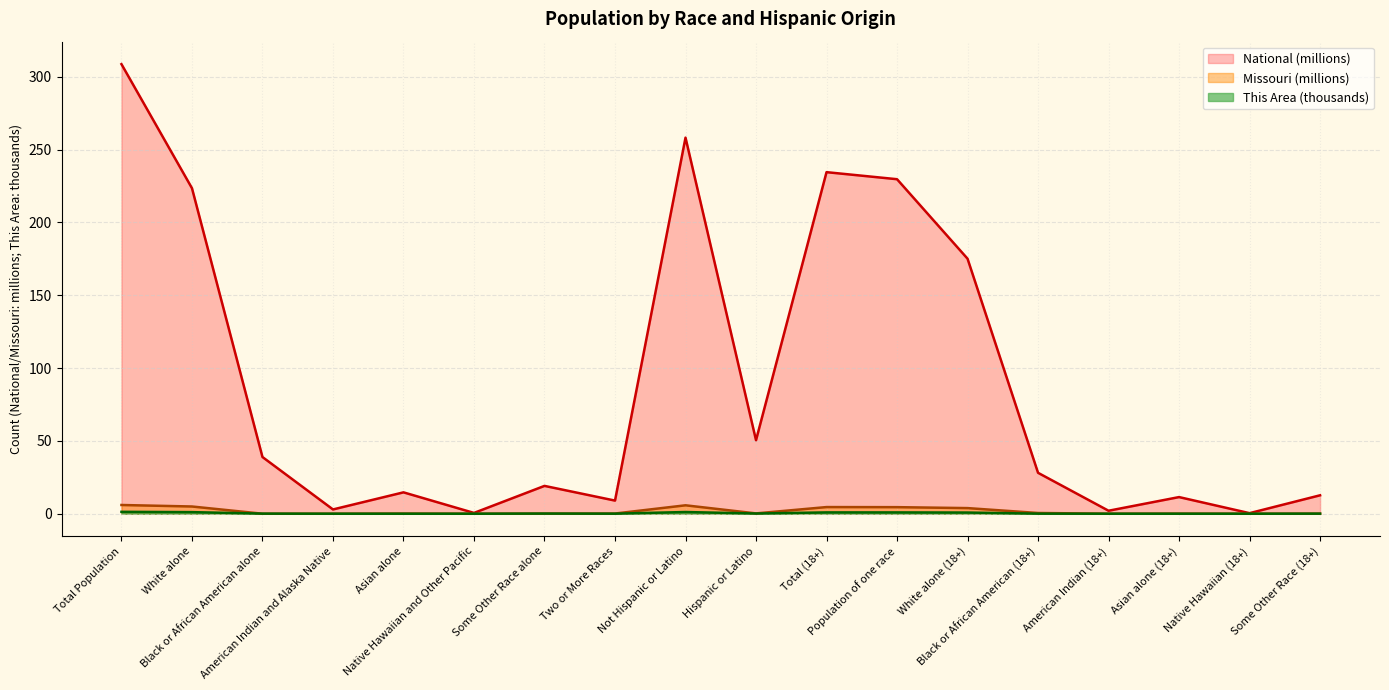

What are all the series names shown in the legend?

National (millions), Missouri (millions), This Area (thousands)